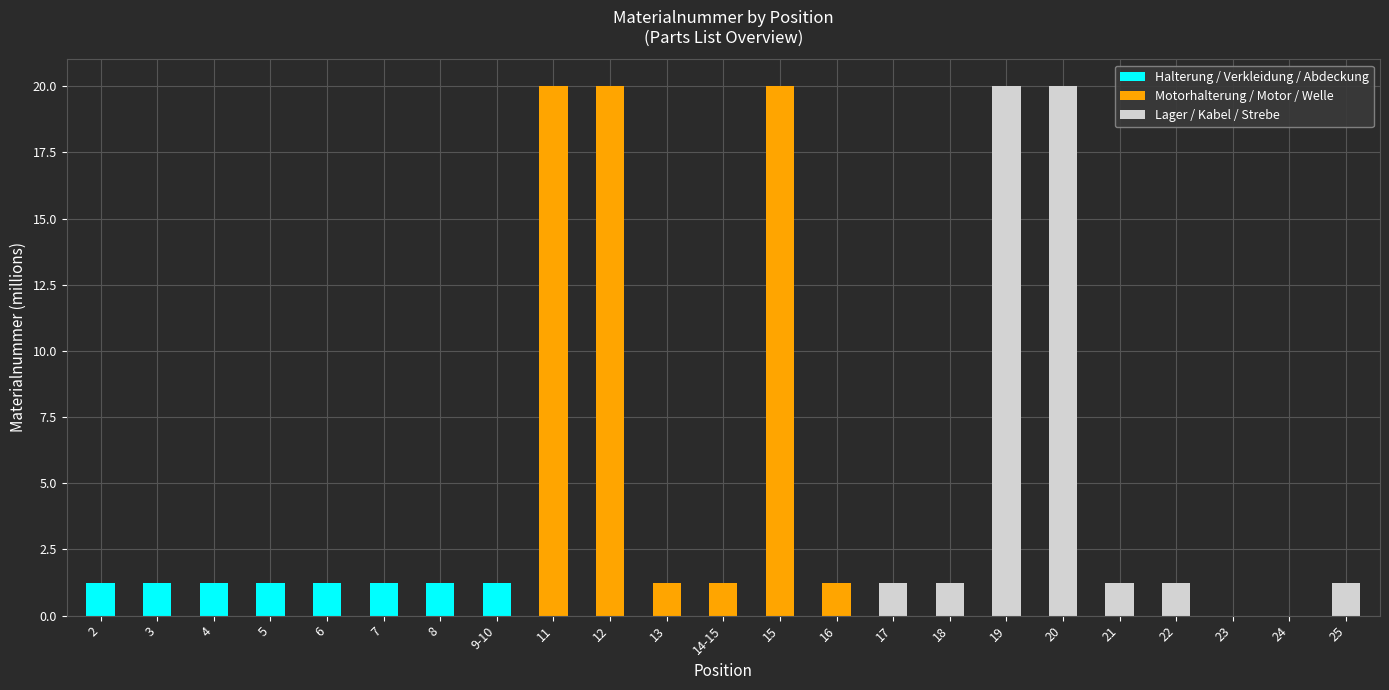

What is the sum of all Halterung / Verkleidung / Abdeckung values?

9.8